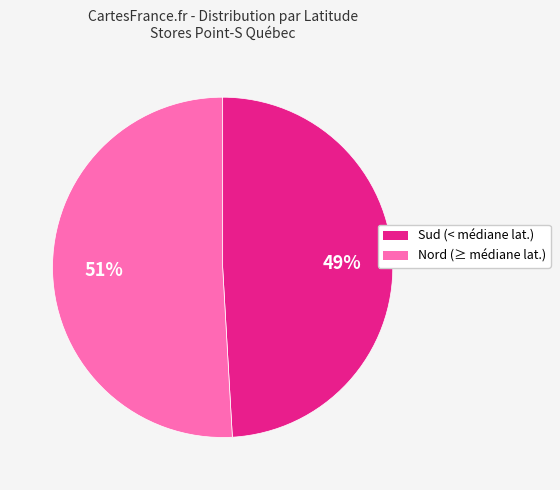

To the nearest percent, what is the difference between the largest and smallest slice percentages?

2%